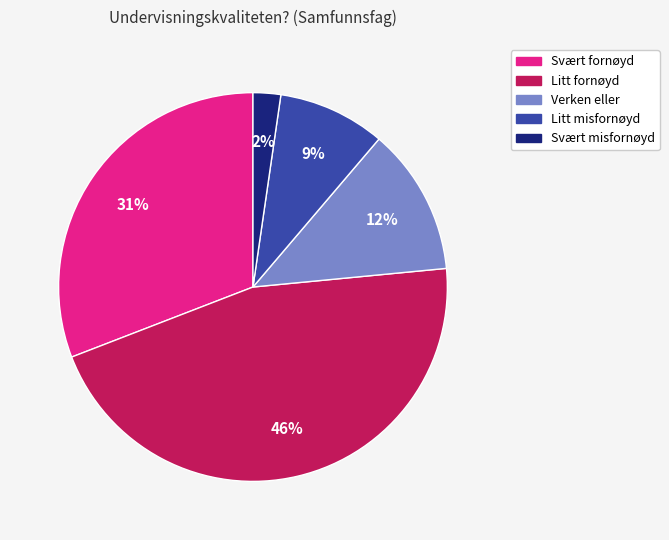

Is the sum of Litt fornøyd and Svært misfornøyd greater than half?

No